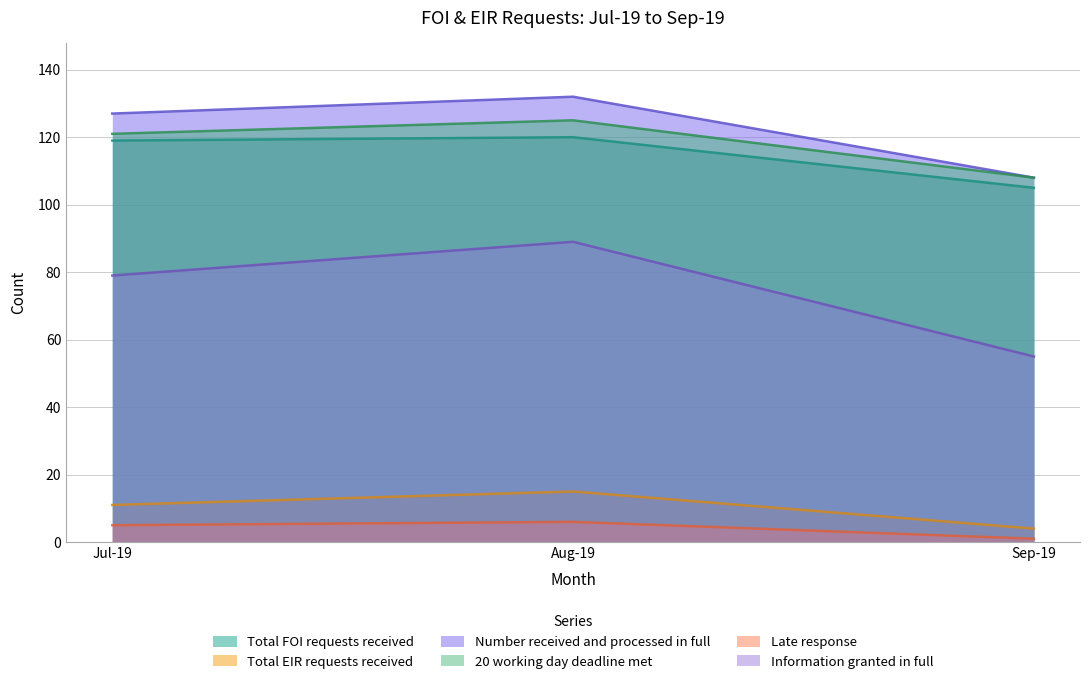

Rank the series by their maximum value, from highest to lowest.

Number received and processed in full, 20 working day deadline met, Total FOI requests received, Information granted in full, Total EIR requests received, Late response